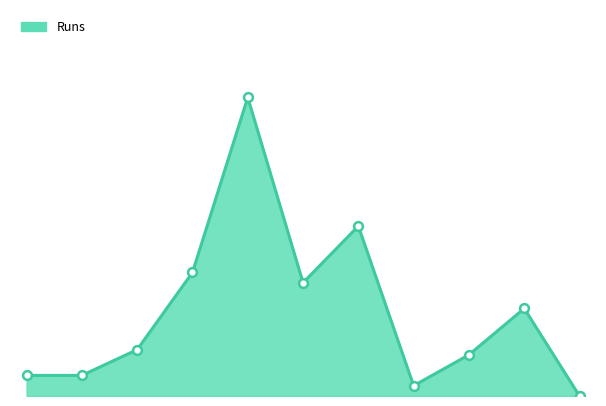

Does the chart have visible grid lines?

No